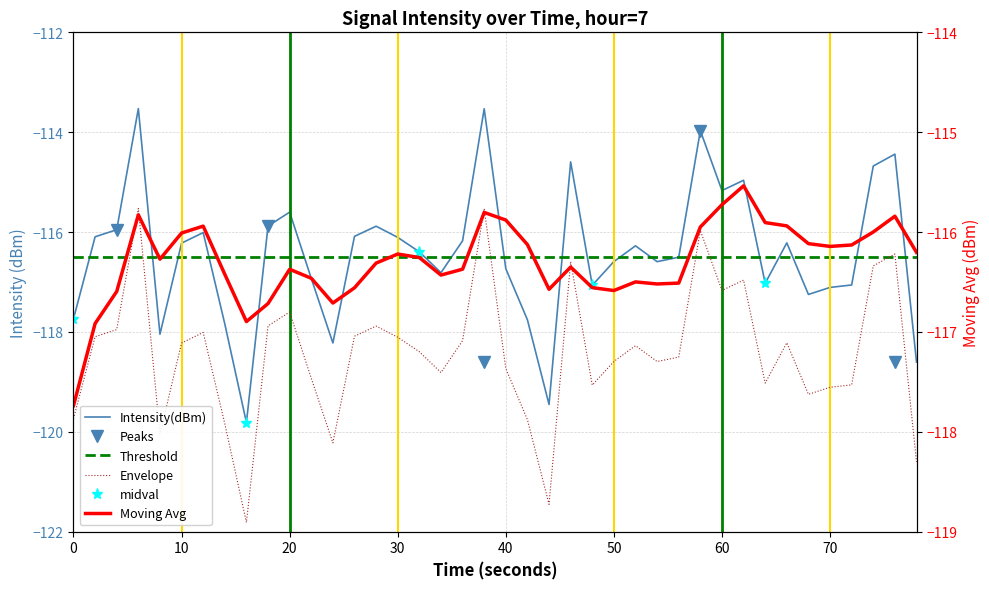

Is this an area chart (filled region under the line)?

No